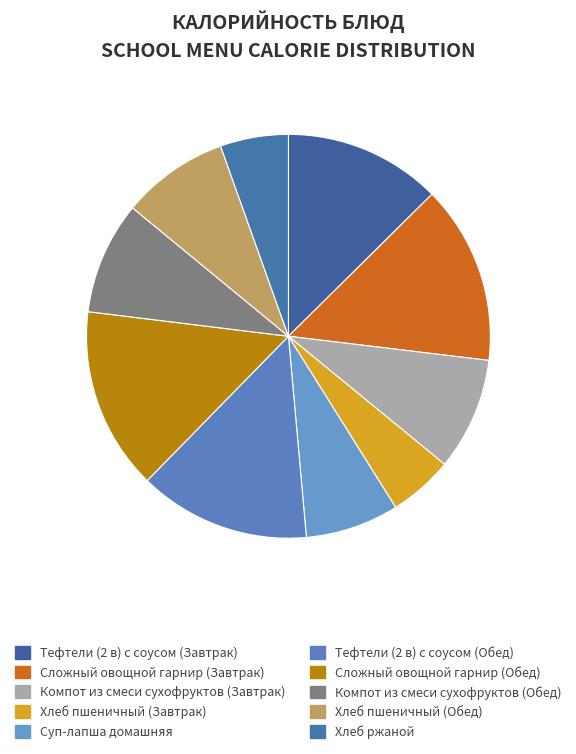

Does Тефтели (2 в) с соусом (Завтрак) account for over 50% of the chart?

No